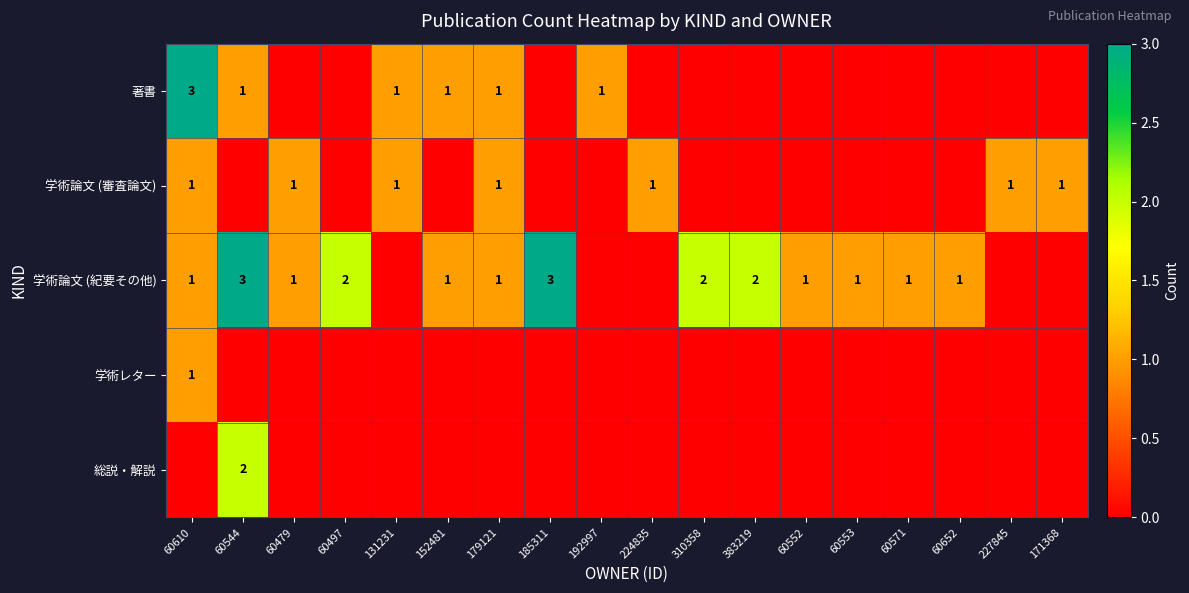

Which has a higher value, 60553 or 224835?

60553